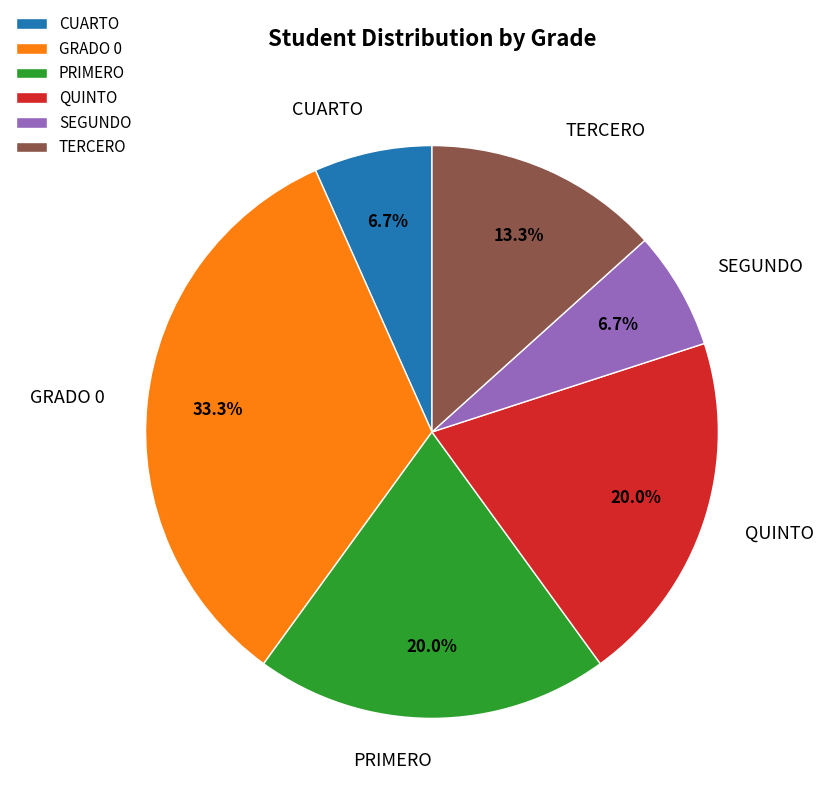

Does any single category account for the majority?

No